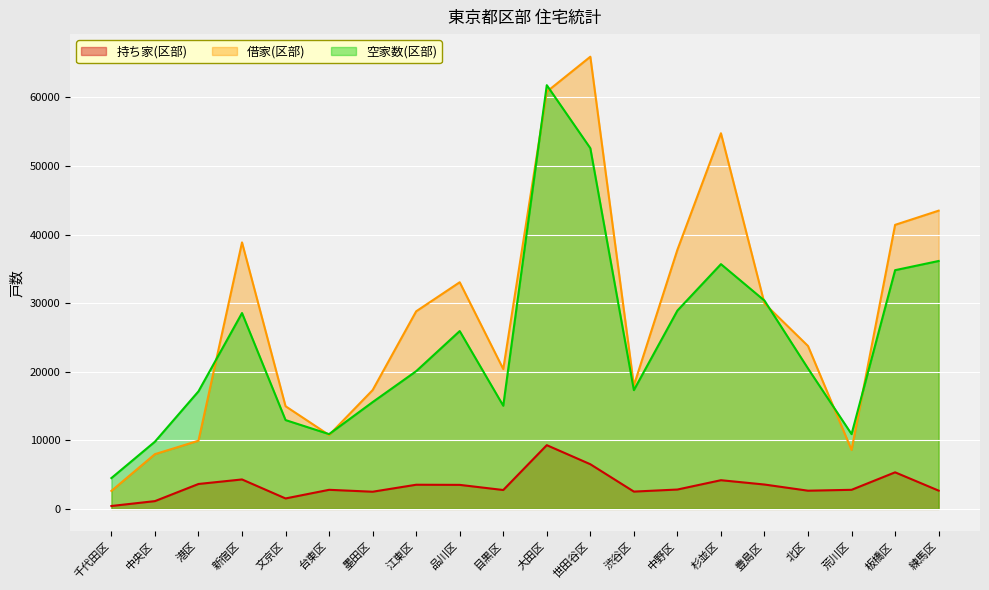

Where is 持ち家(区部) nearest to the value 4855?

板橋区